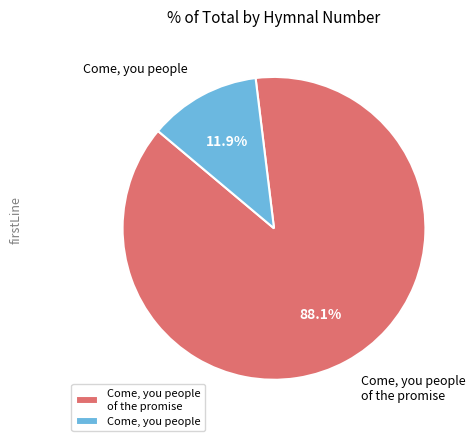

What is the largest slice in the pie chart?

Come, you people of the promise